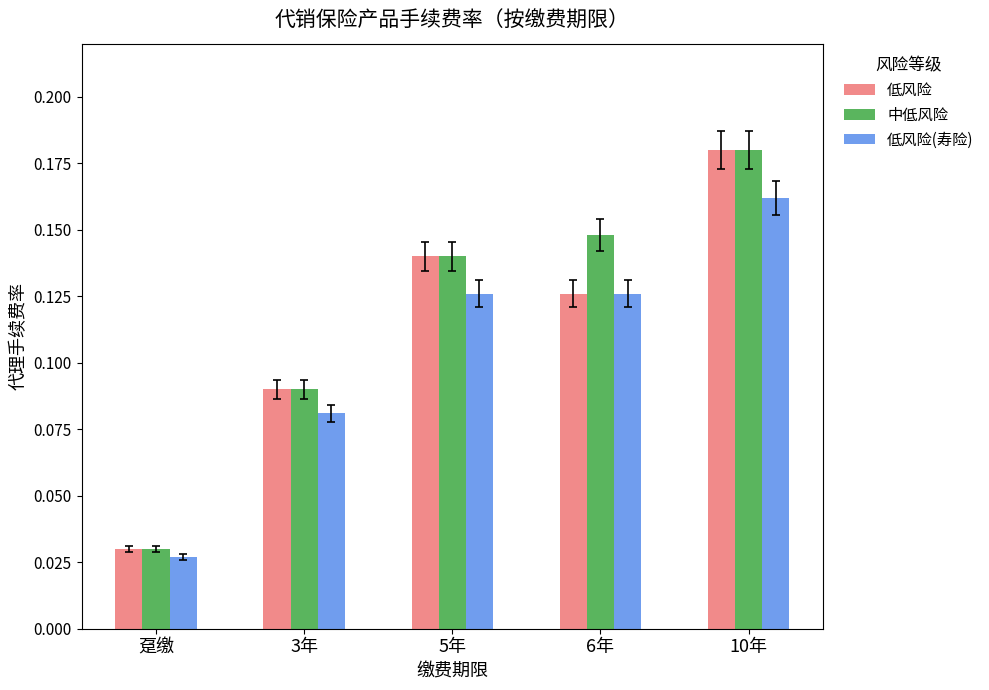

Is the value of 低风险 at 6年 greater than the value of 低风险(寿险) at 10年?

No